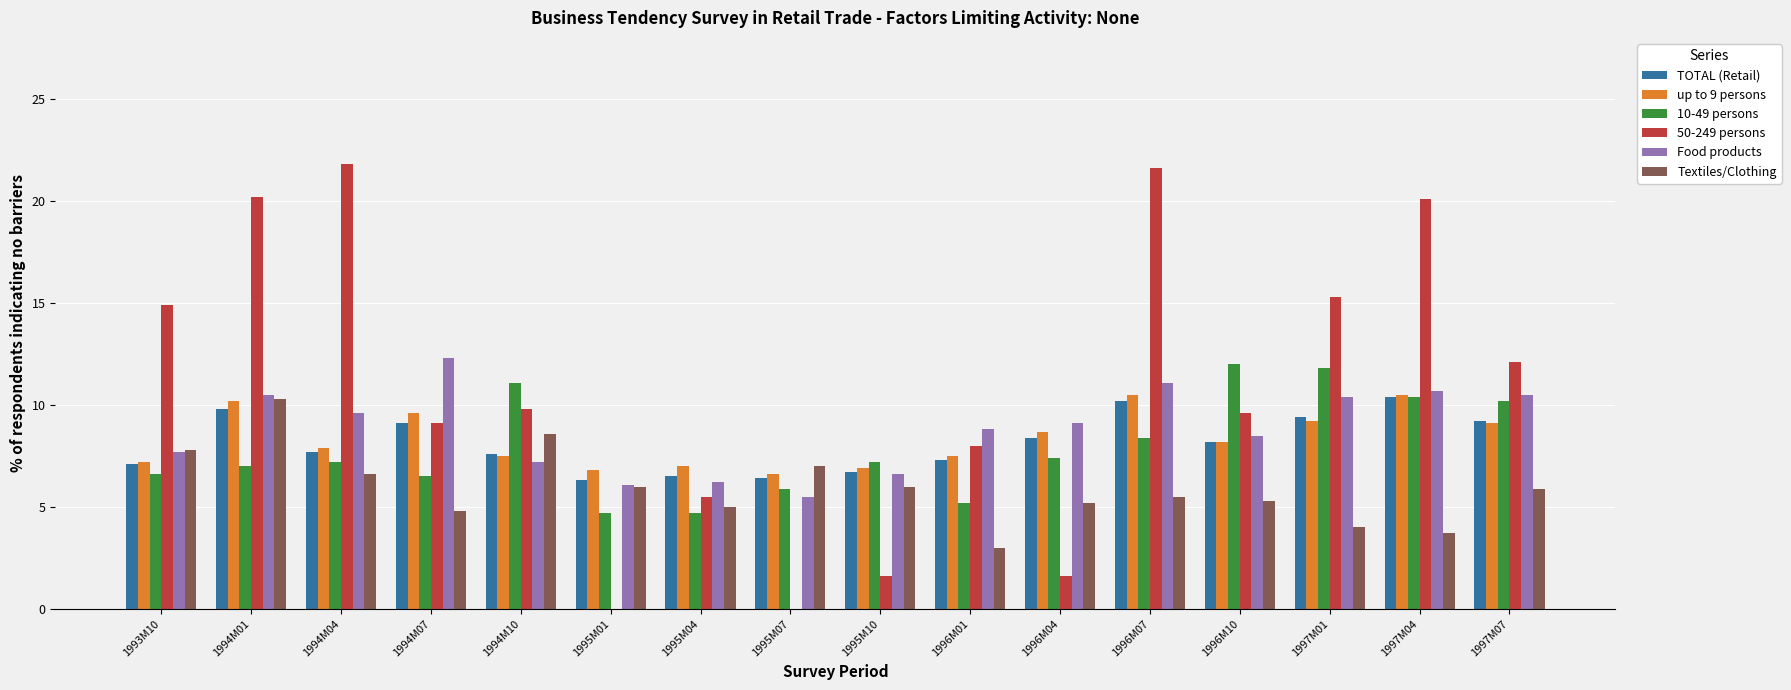

Are the bars grouped side by side (vs. stacked)?

Yes